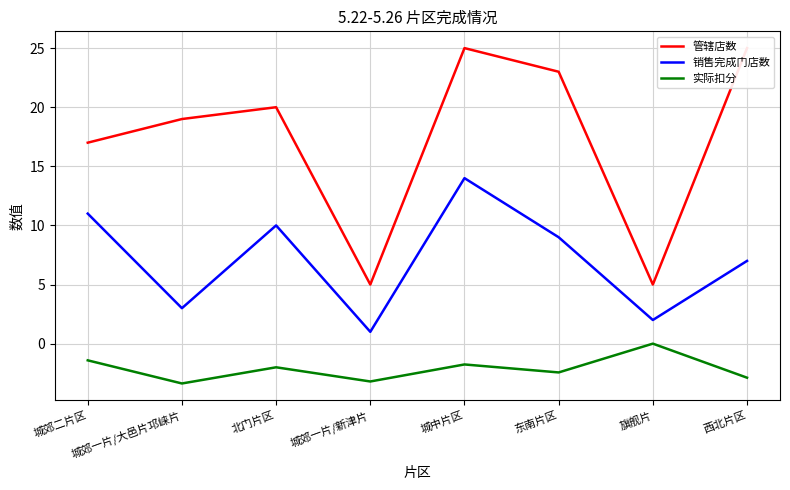

Read the 管辖店数 value at 西北片区.

25.0